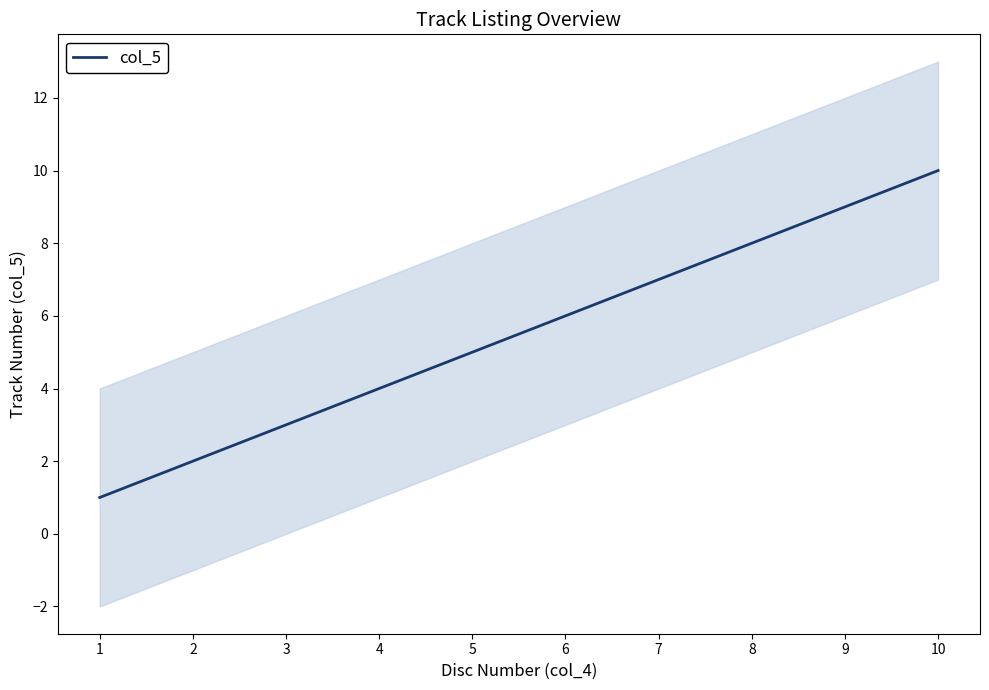

What is the difference between the maximum and second lowest values?

8